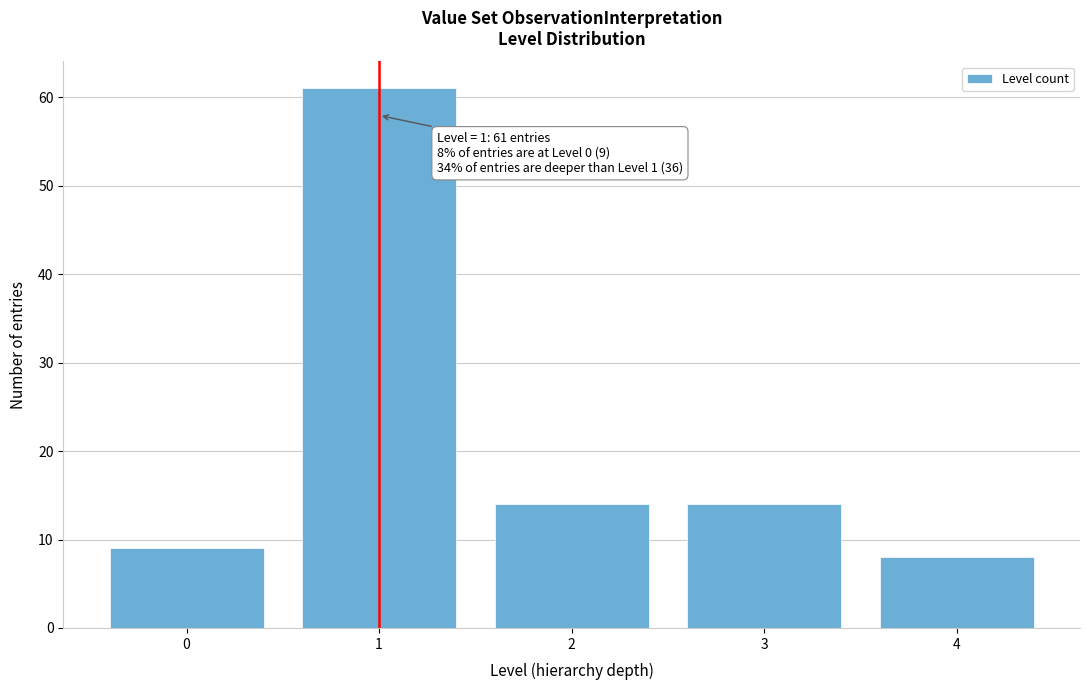

Reading left to right, list all the values displayed in this chart.

0=9	1=61	2=14	3=14	4=8